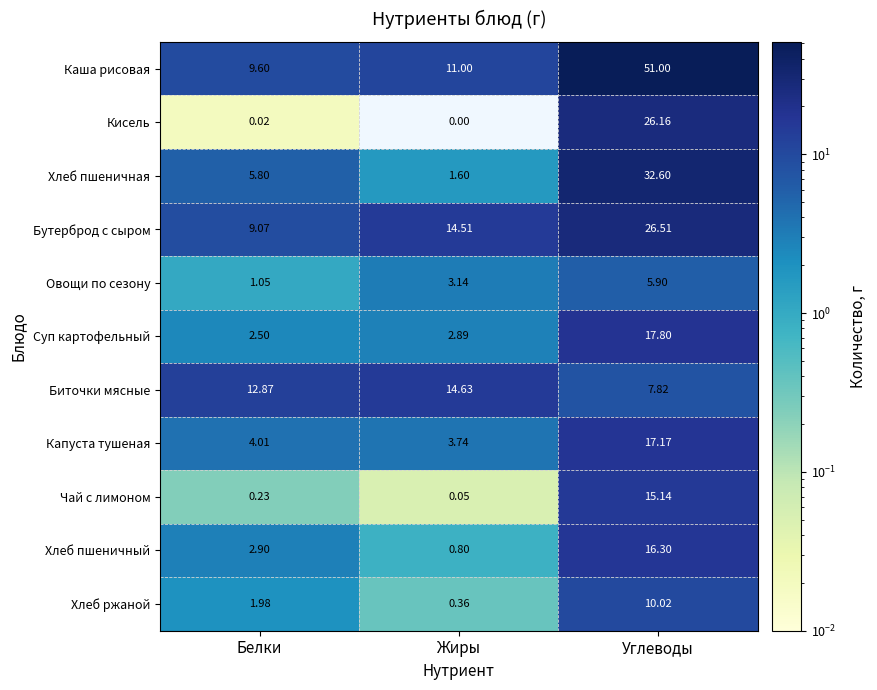

What is the total value across all series at Жиры?

52.7